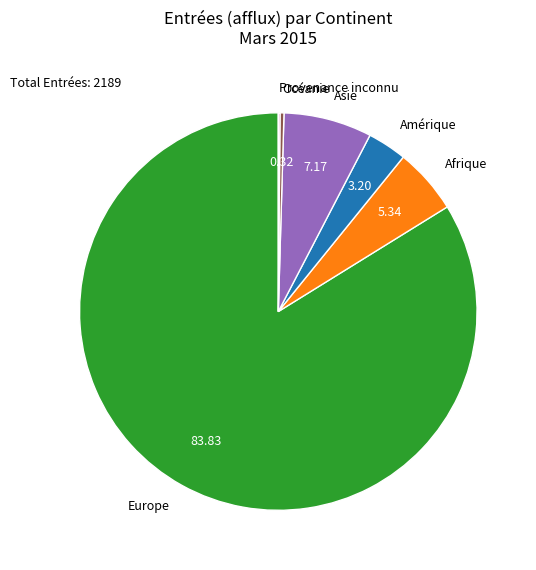

Between Afrique and Europe, which is larger?

Europe